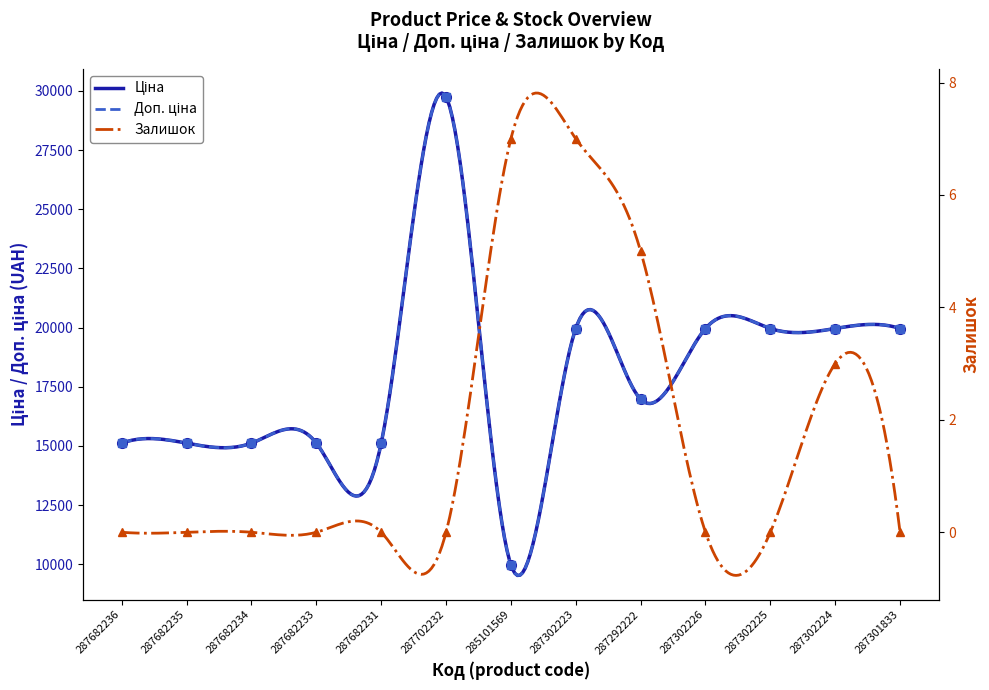

At which label does Ціна reach its minimum?

285101569